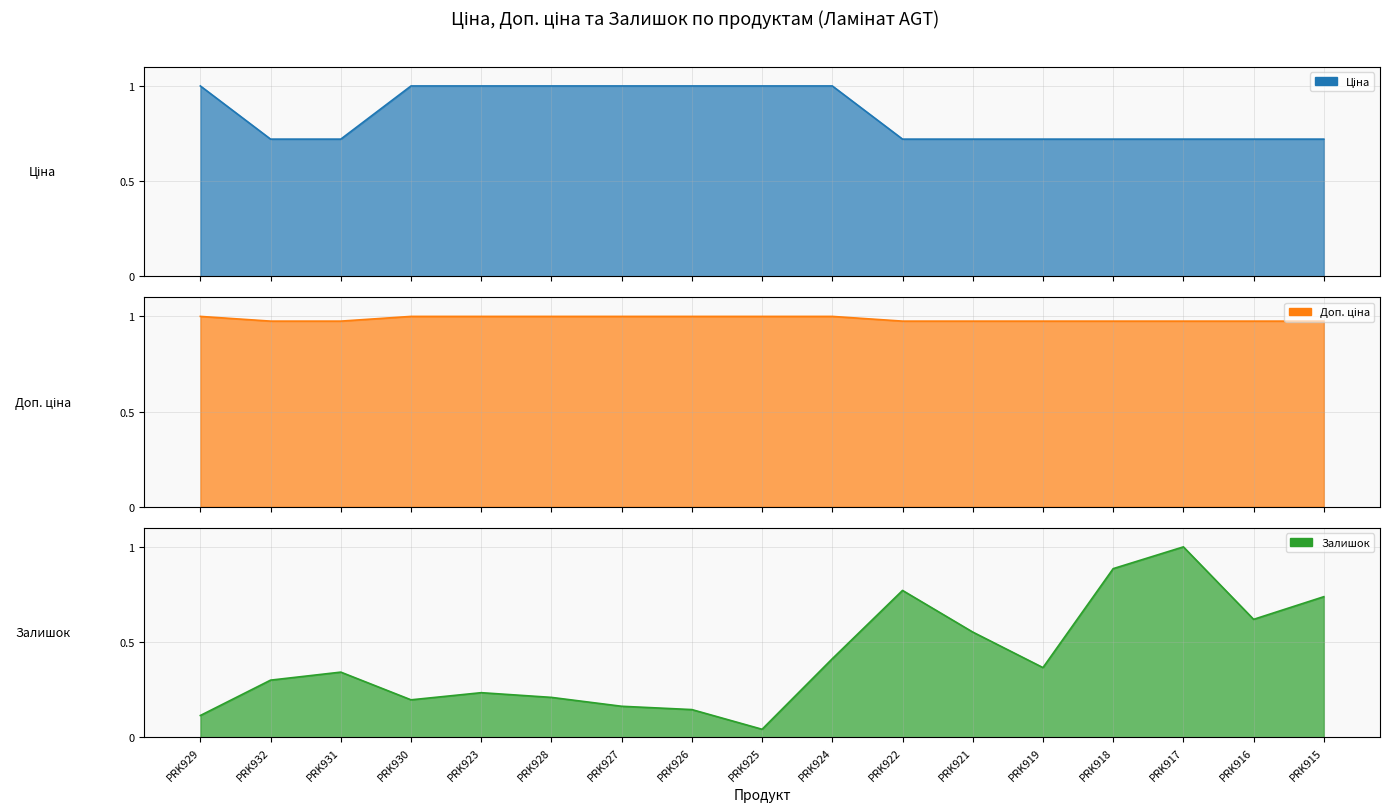

How many series are shown in this chart?

3